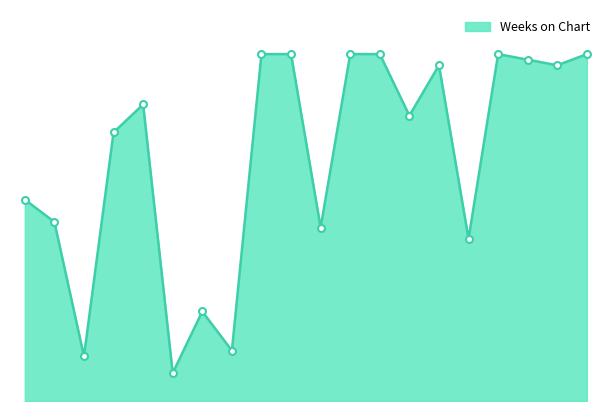

What is the smallest value displayed?

5